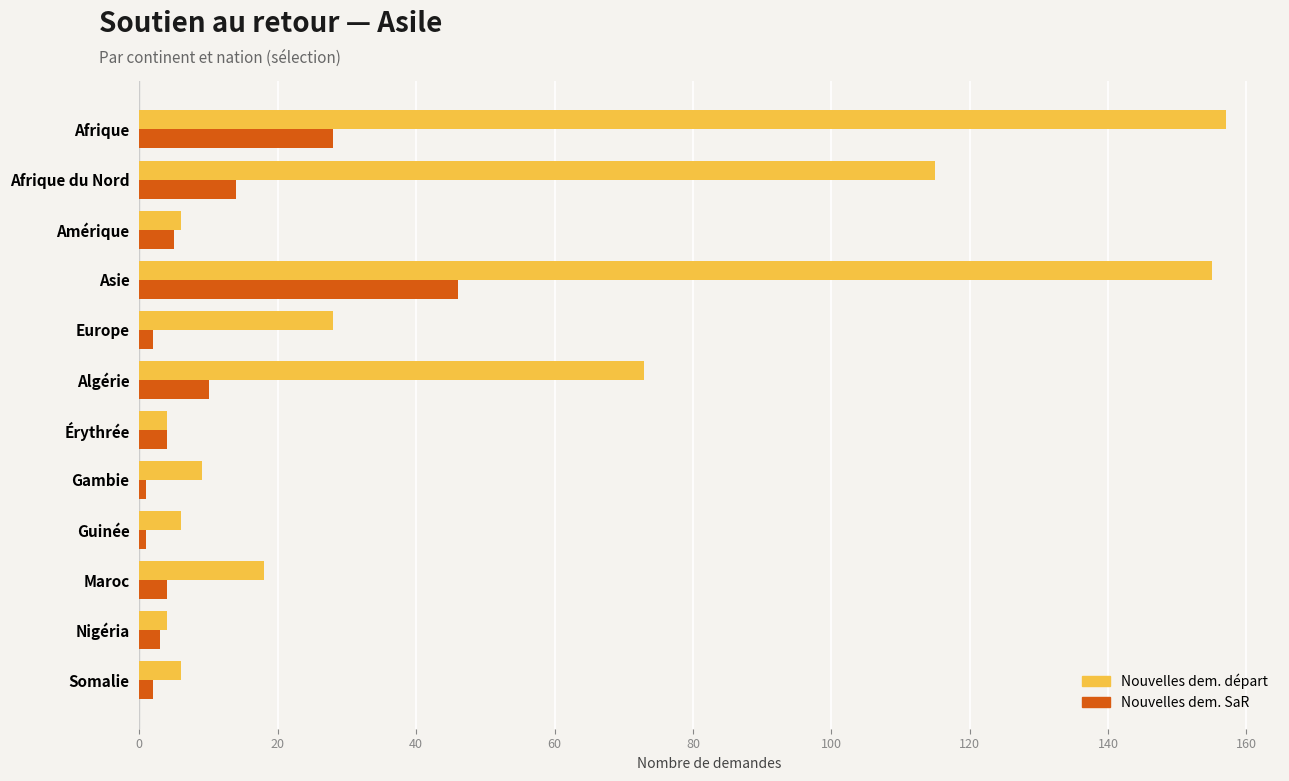

Which series has the largest range (max minus min)?

Nouvelles dem. départ